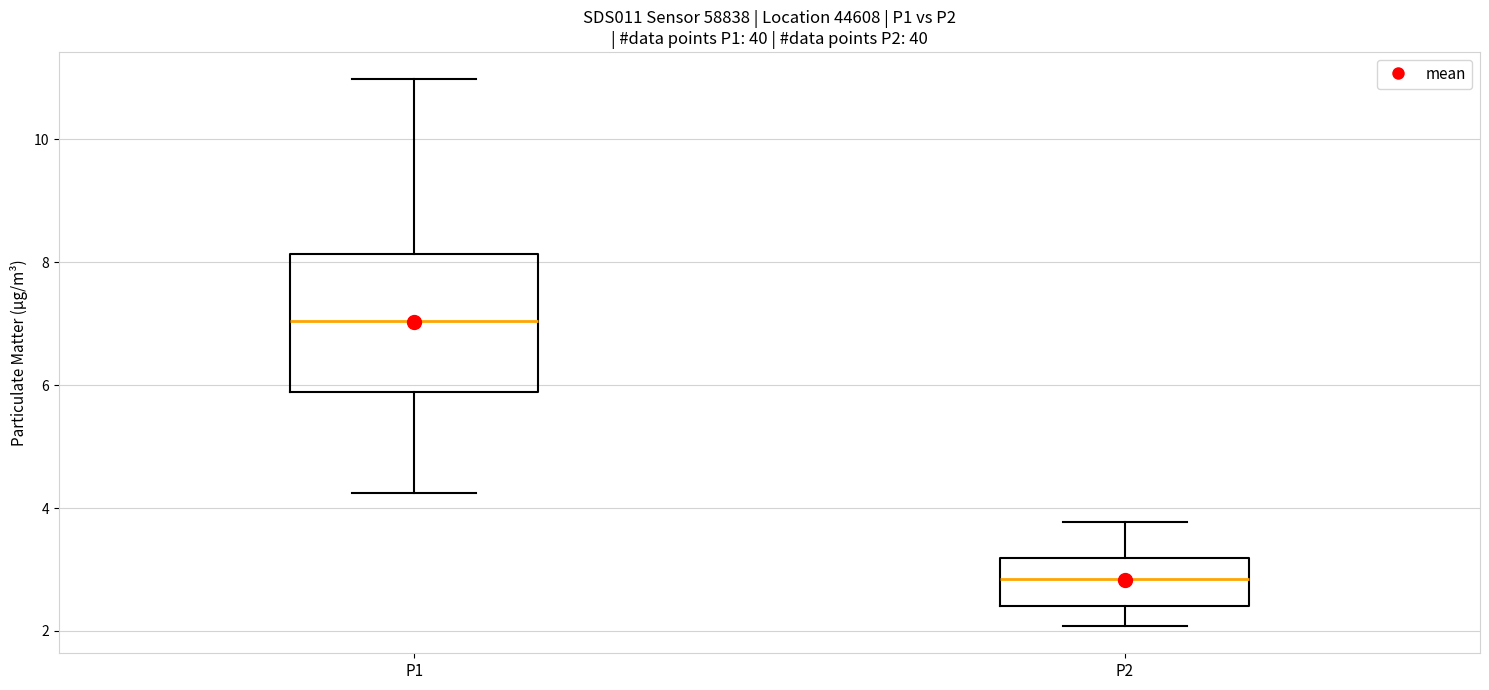

Which box has the highest median line?

P1